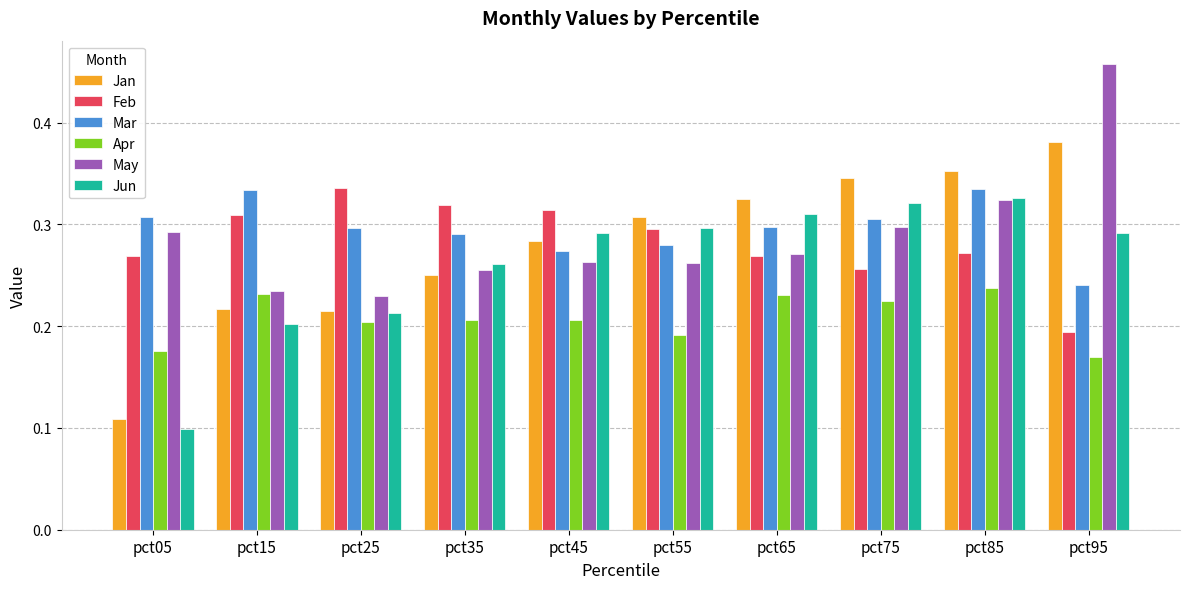

Which series has the largest range (max minus min)?

Jan